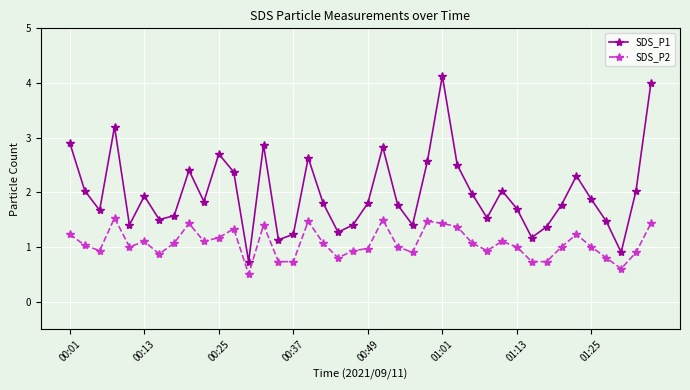

What is the highest value of the SDS_P1 series?

4.1